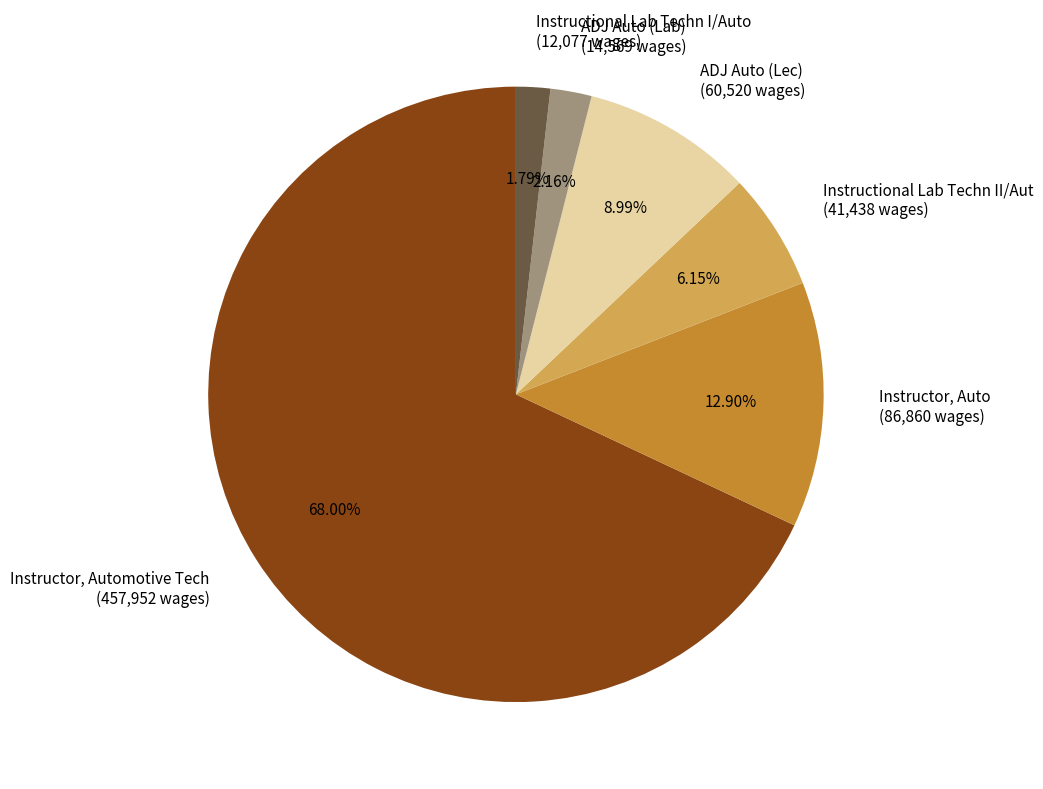

What percentage is the ADJ Auto (Lec) slice, to the nearest percent?

9%